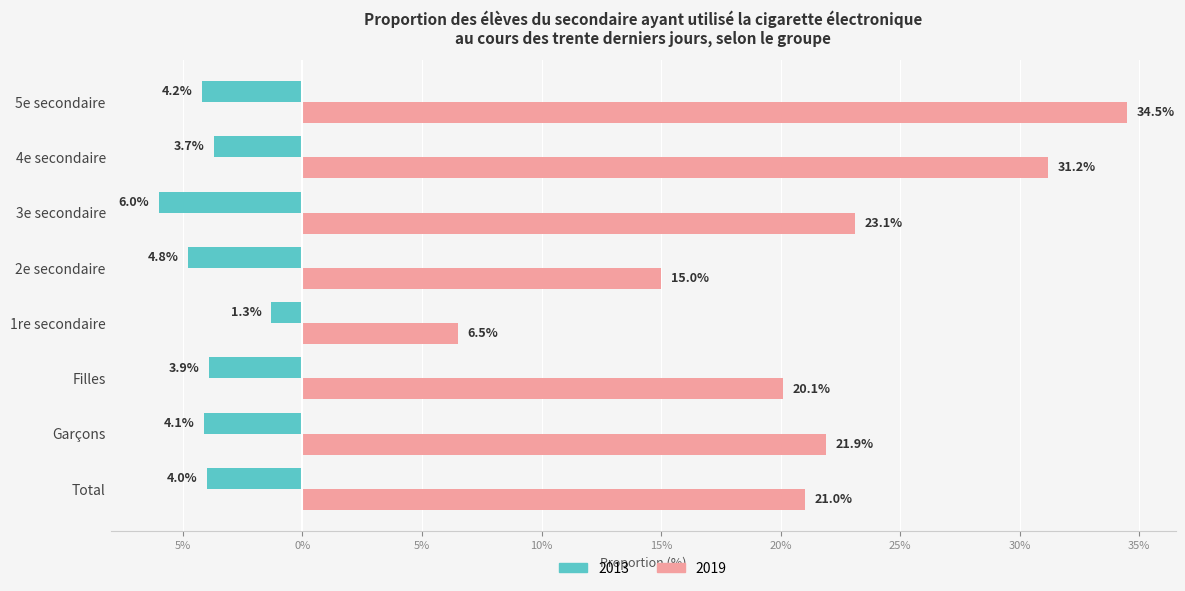

At which category is the sum across all series the highest?

5e secondaire